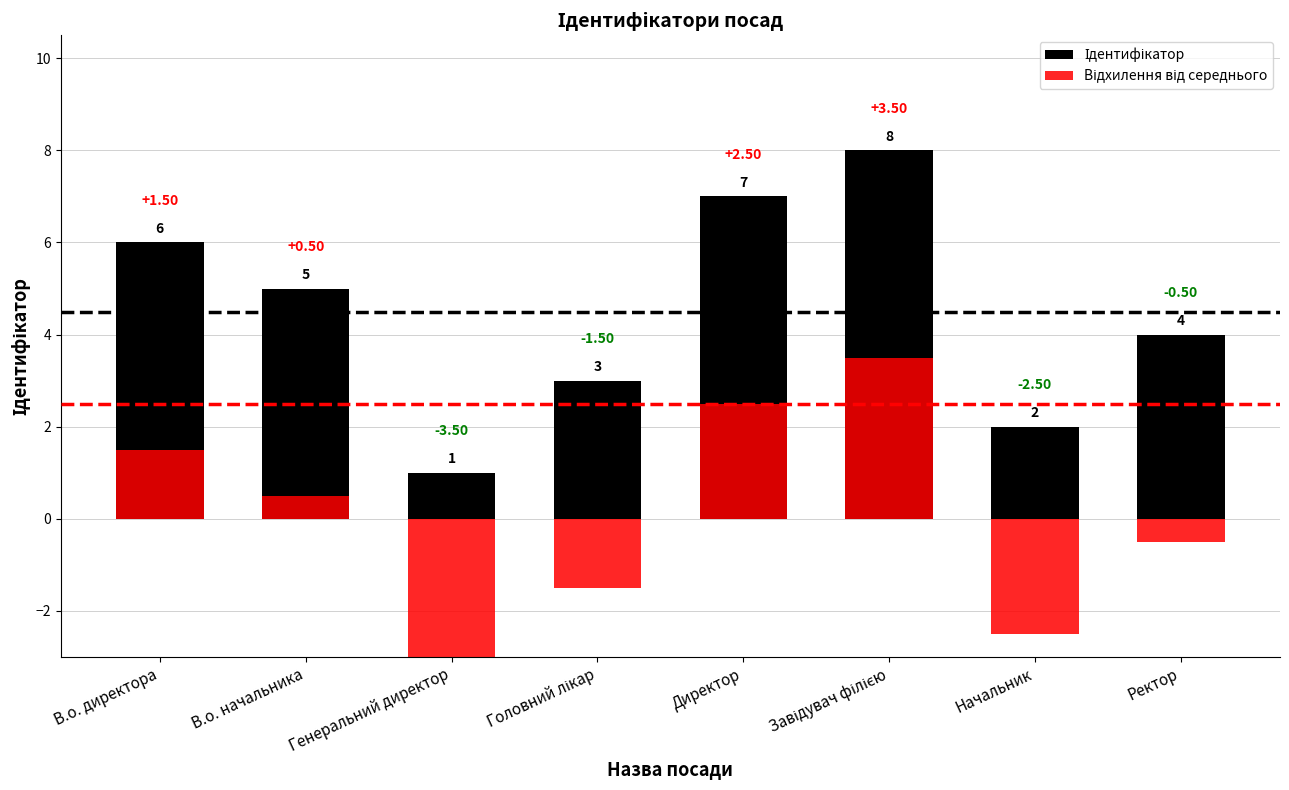

Rank the series by their maximum value, from lowest to highest.

Відхилення від середнього, Ідентифікатор